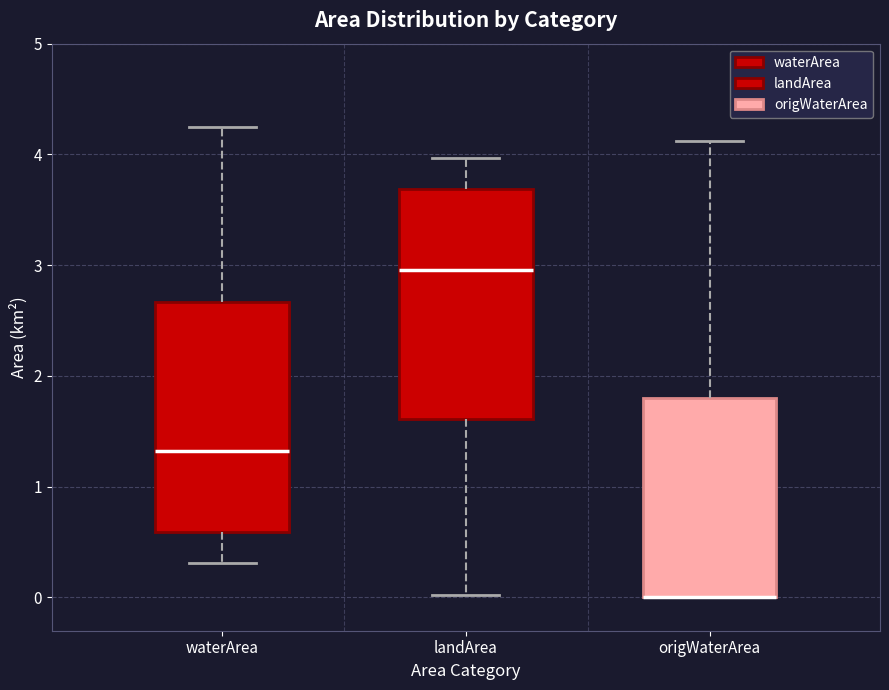

Where does the median line of the box for waterArea sit on the y-axis? The values are not printed on the chart, so give them approximately, as read against the axis.

1.3